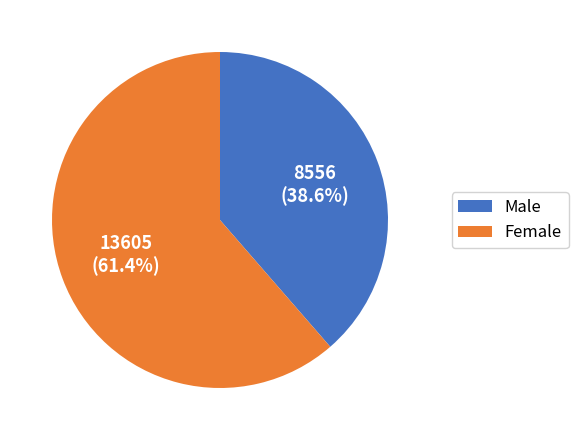

To the nearest percent, what is the average slice percentage?

50%